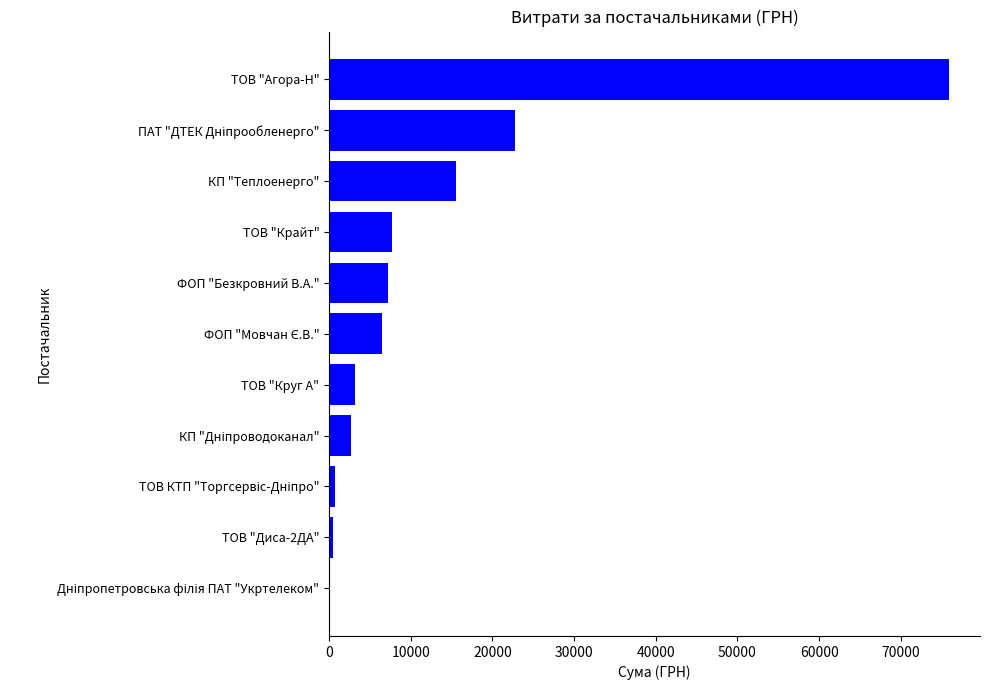

The value at КП "Теплоенерго" is 15570.0. True or false?

True